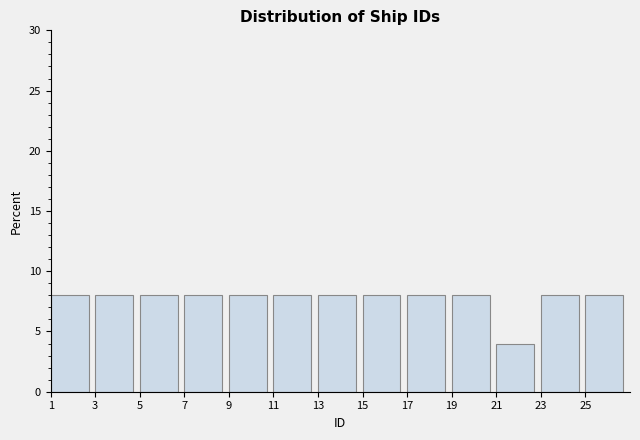

How tall is the bar that spans 1 to 3 on the x-axis? The values are not printed on the chart, so give them approximately, as read against the axis.

8